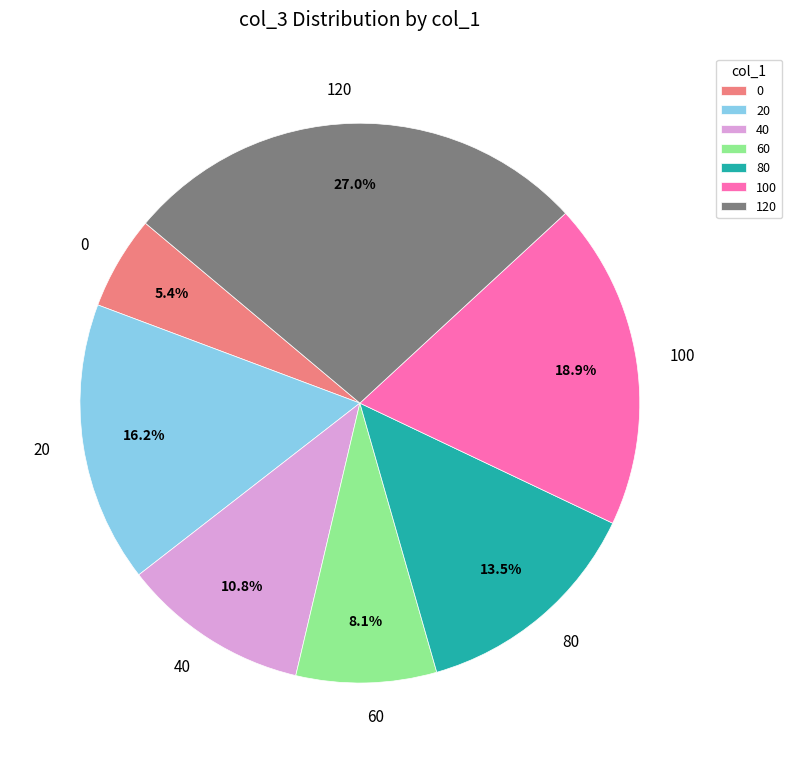

True or false: 20 accounts for 3% of the total.

False